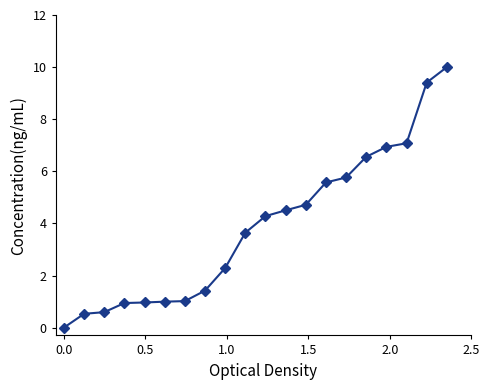

What is the maximum value shown in the chart?

10.0